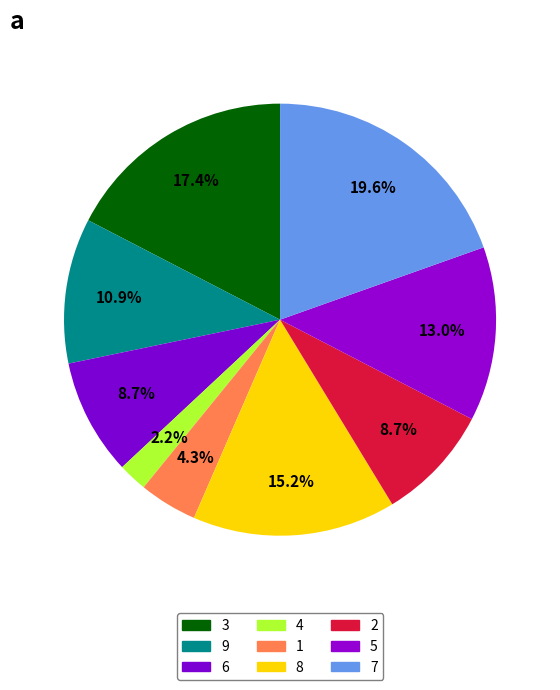

Does 8 account for over 50% of the chart?

No